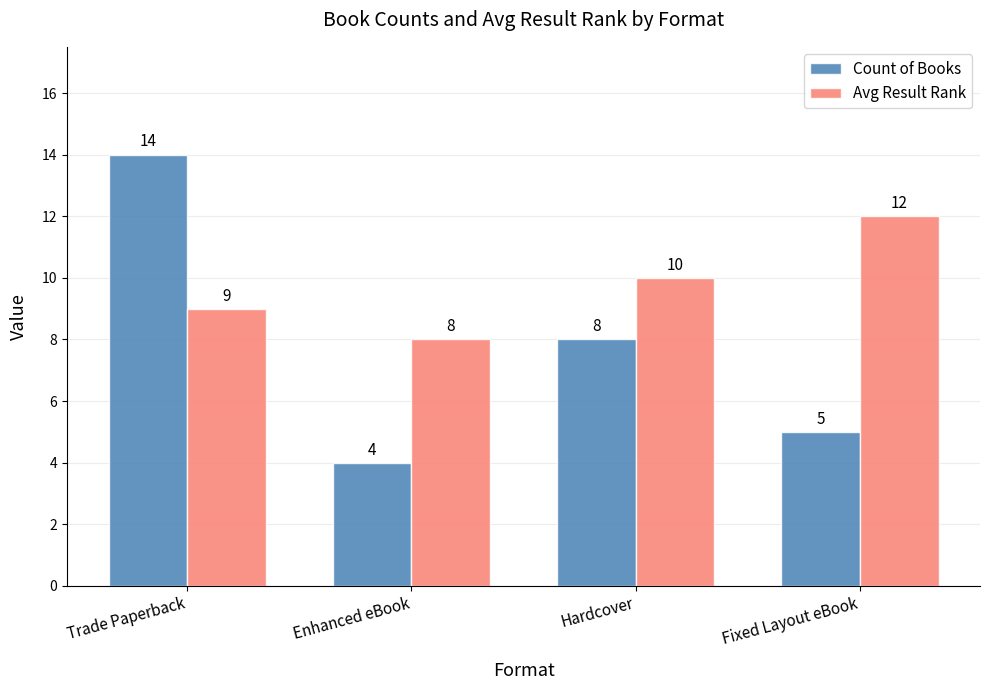

Is the value of Avg Result Rank at Hardcover greater than the value of Count of Books at Hardcover?

Yes